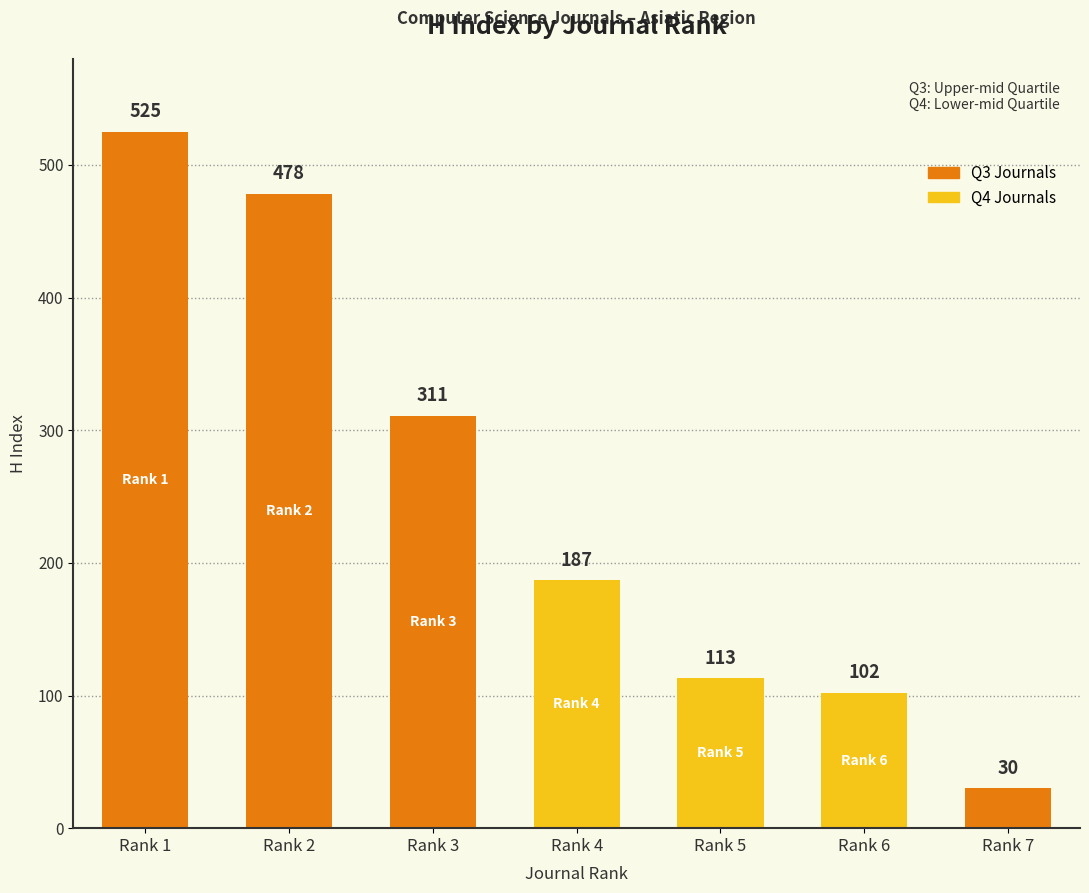

Which has a higher value, Rank 2 (Q3) or Rank 4 (Q4)?

Rank 2 (Q3)